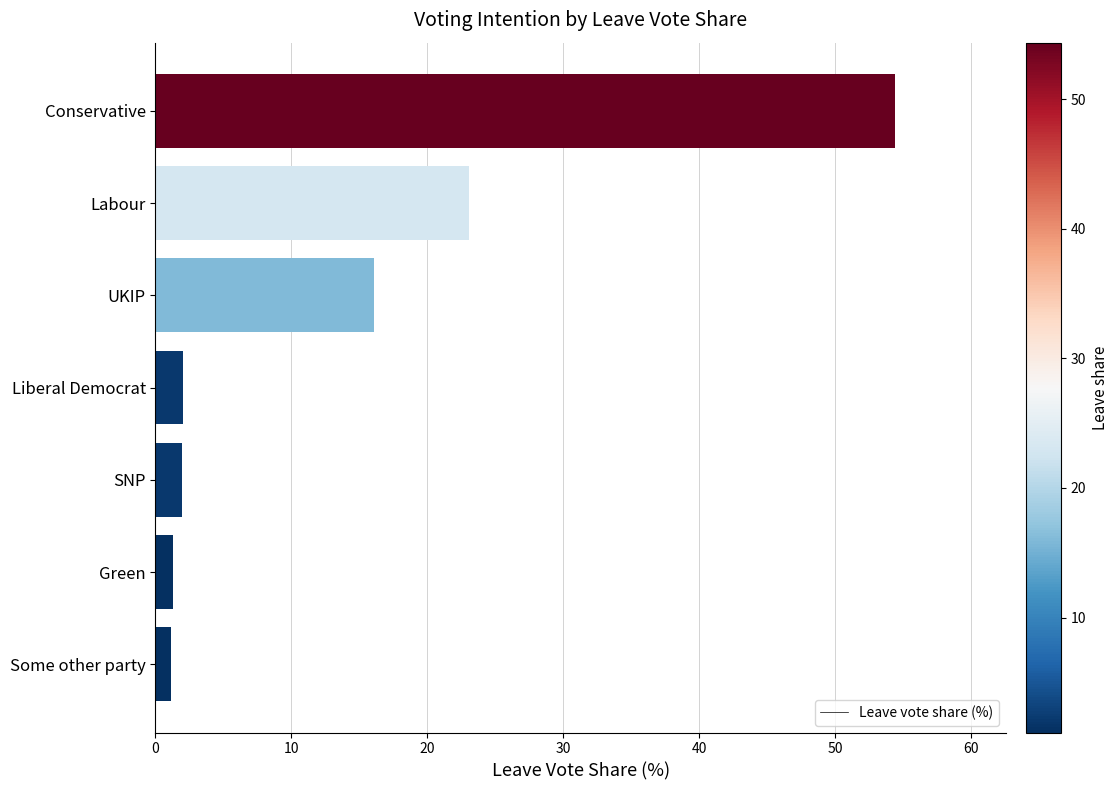

At which category does the chart reach its peak across all series?

Conservative